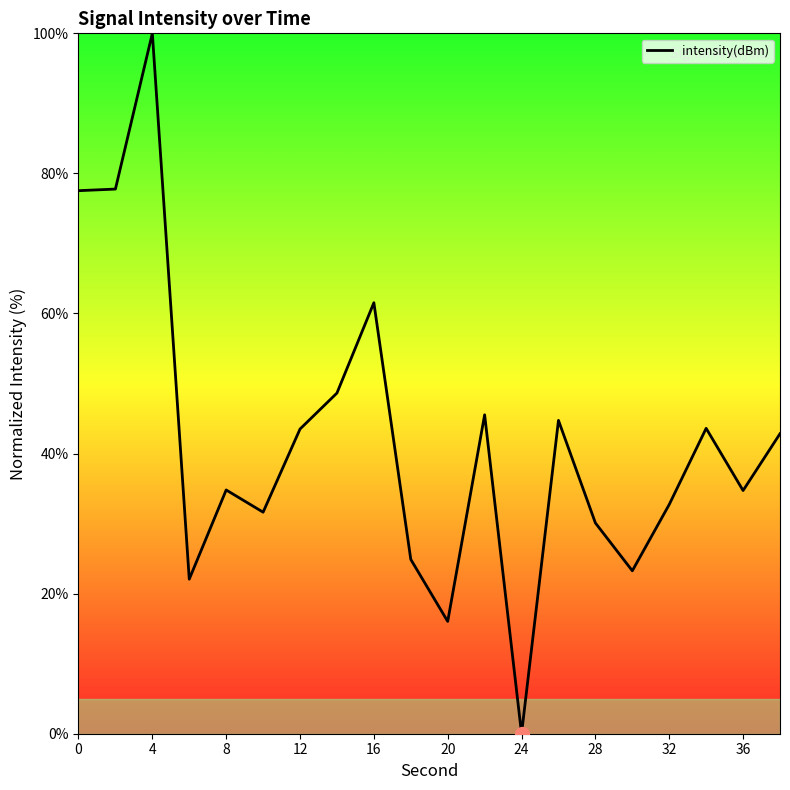

Is this an area chart (filled region under the line)?

No